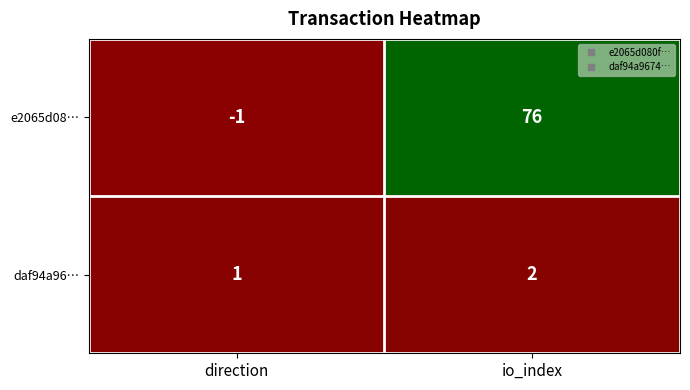

The e2065d08… series shows 76 at io_index. True or false?

True